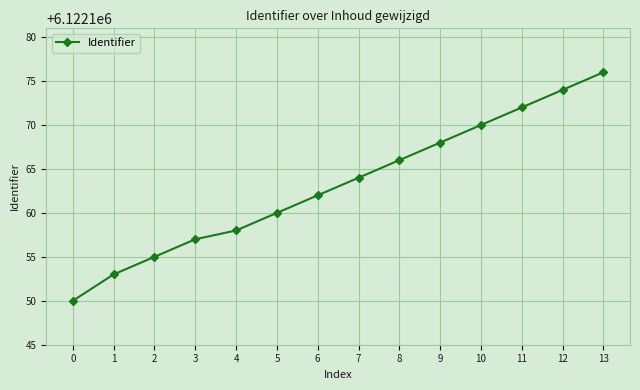

What is the minimum value shown in the chart?

6122150